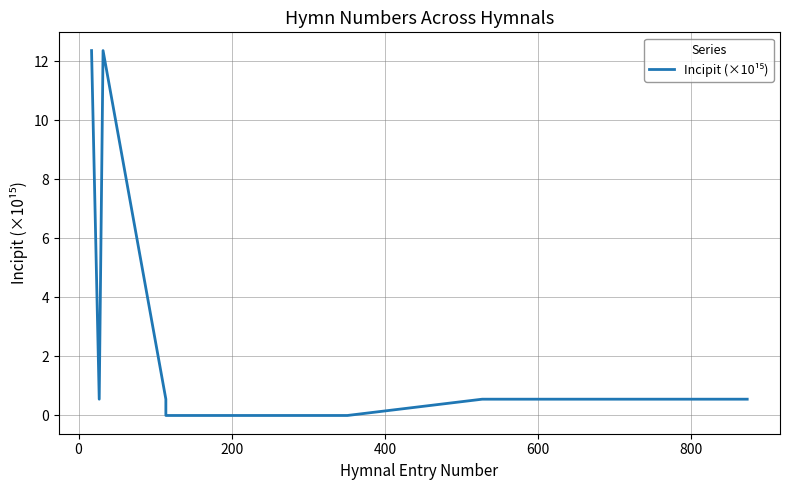

Is it true that the value at 200 is 4.5?

False